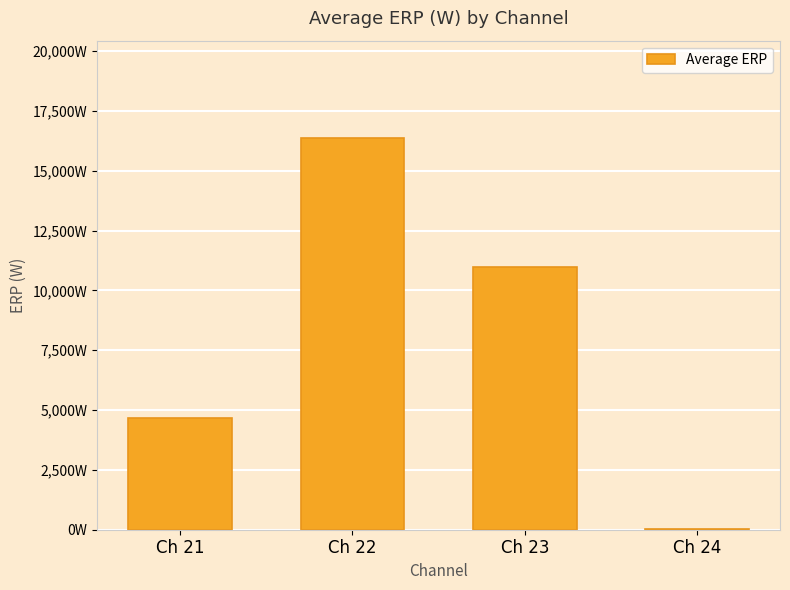

What is the value of the 4th bar from the left?

25